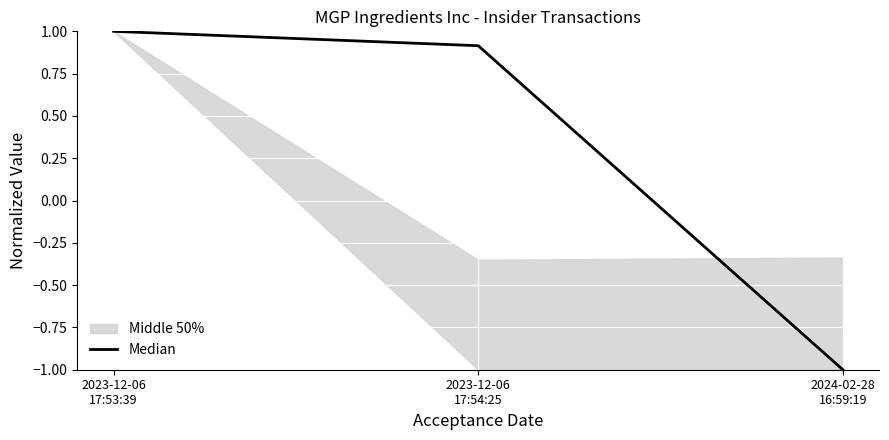

Where does the data first go above 0?

2023-12-06
17:53:39